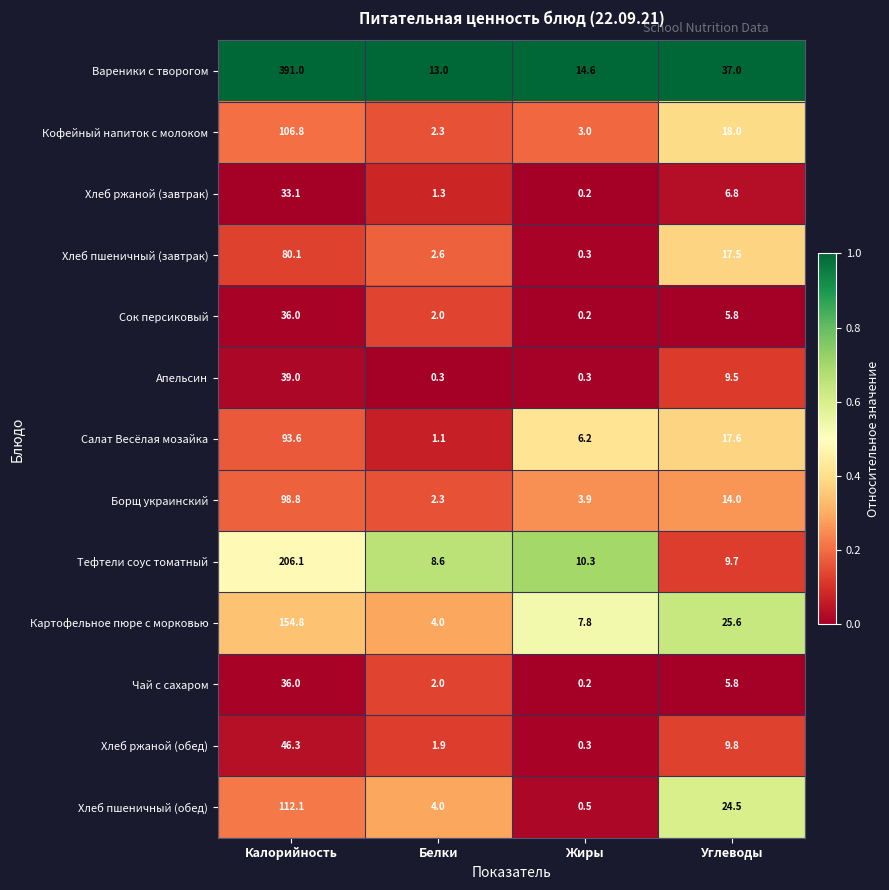

What is the difference between the maximum and second lowest values in the Хлеб пшеничный (обед) series?

108.1